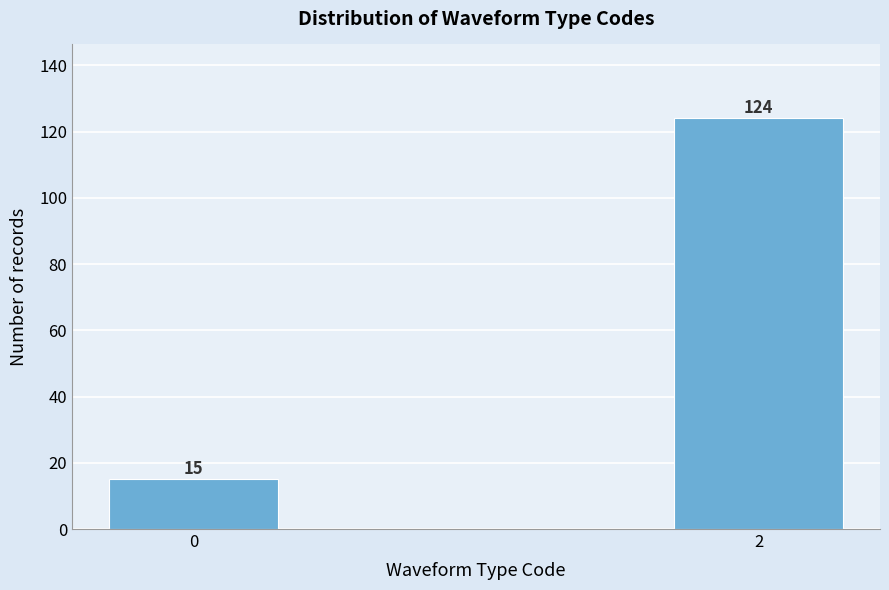

Reading left to right, extract all data points from this chart.

15	124